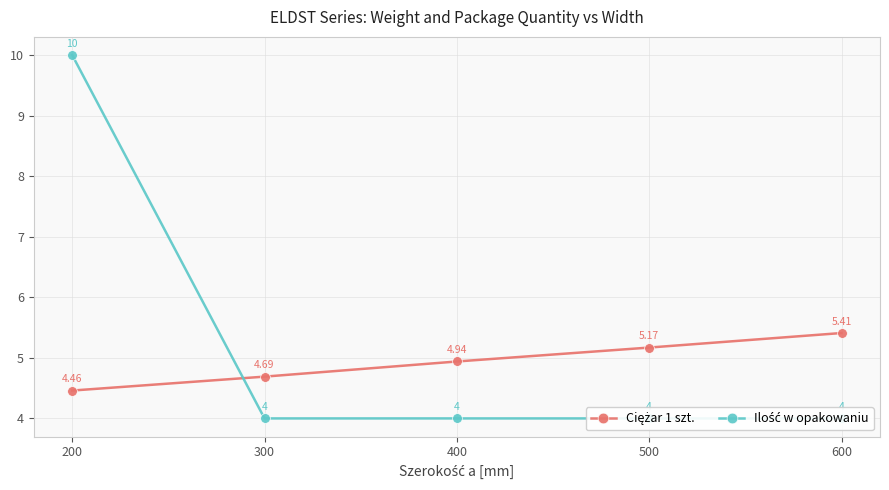

At which category is the sum across all series the highest?

200